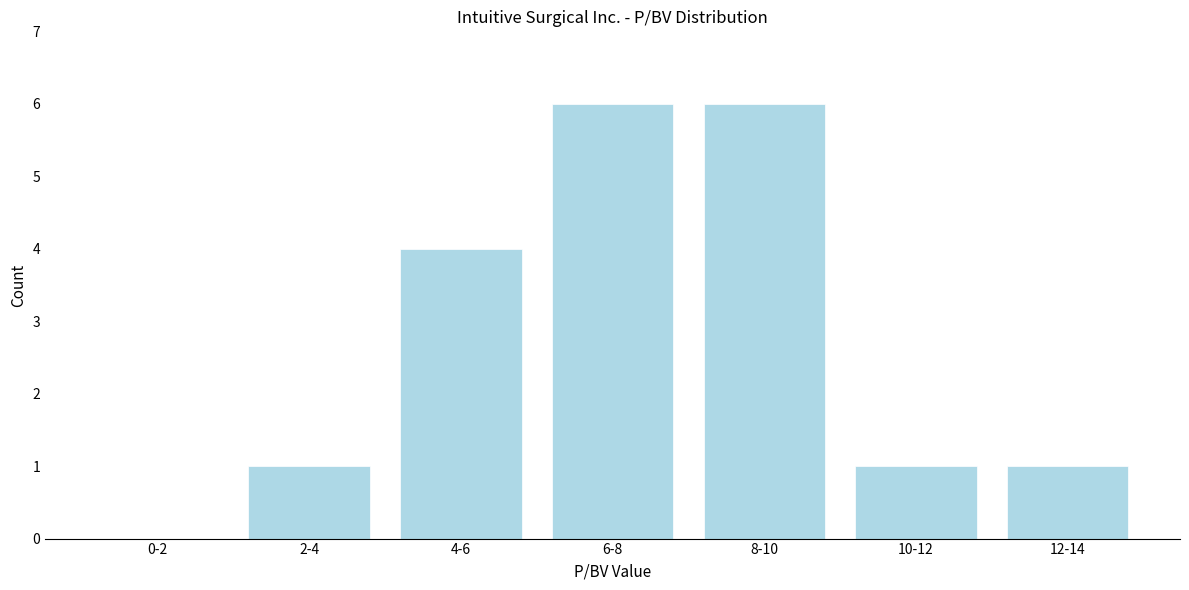

Reading left to right, list all the values displayed in this chart.

0-2=0	2-4=1	4-6=4	6-8=6	8-10=6	10-12=1	12-14=1